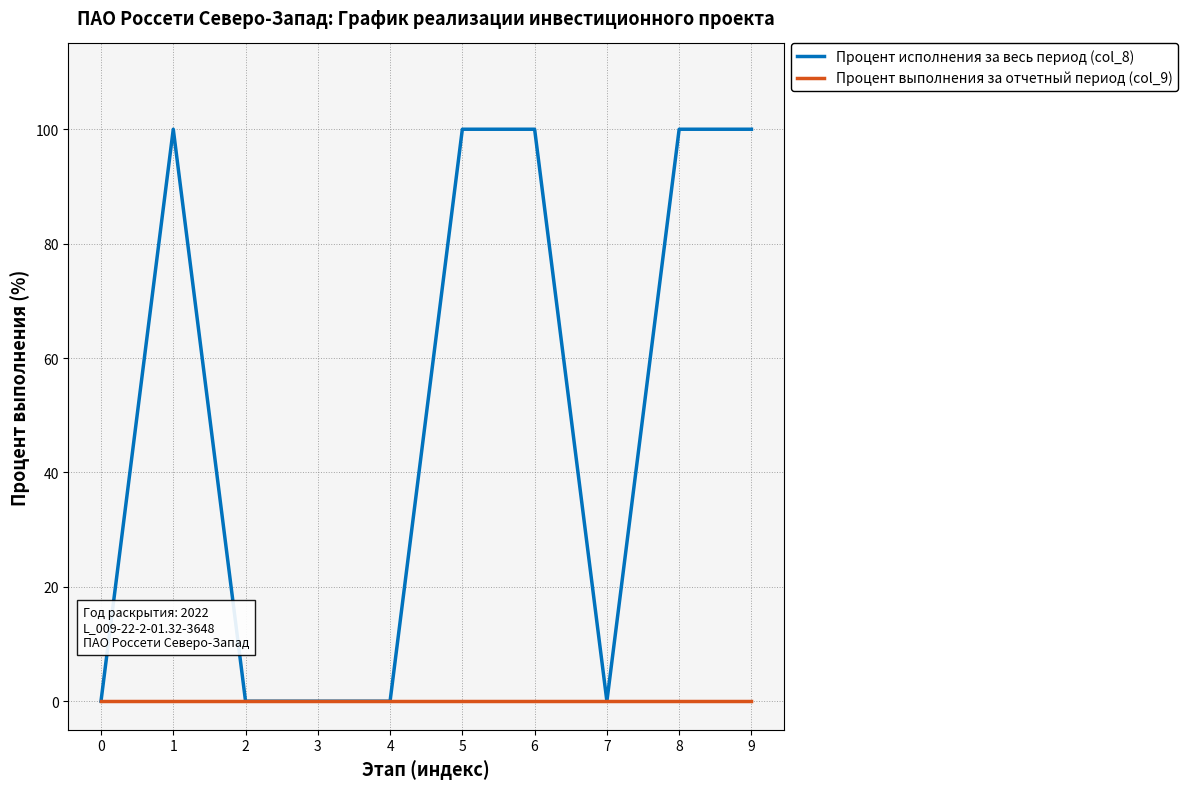

List the series in order of their peak value, lowest first.

Процент выполнения за отчетный период (col_9), Процент исполнения за весь период (col_8)